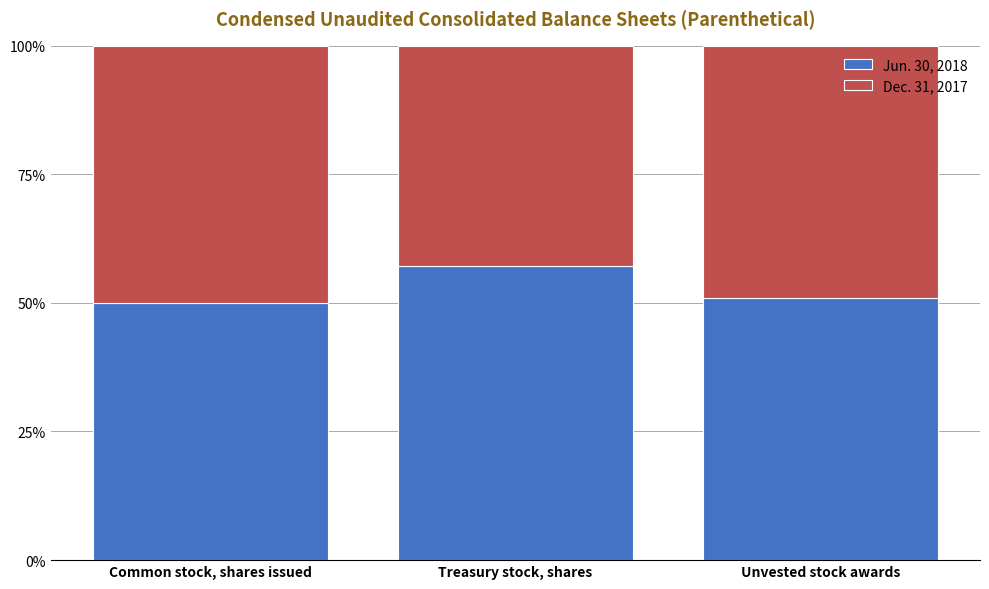

What is the maximum value for Jun. 30, 2018?

57.1